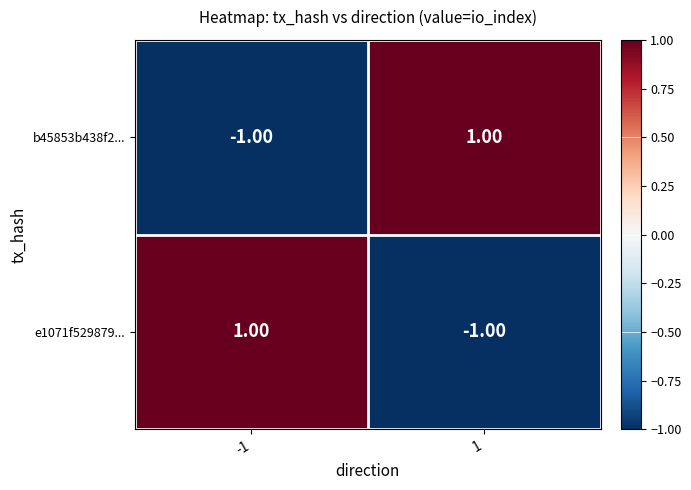

What is the spread (max minus min) of values at -1?

2